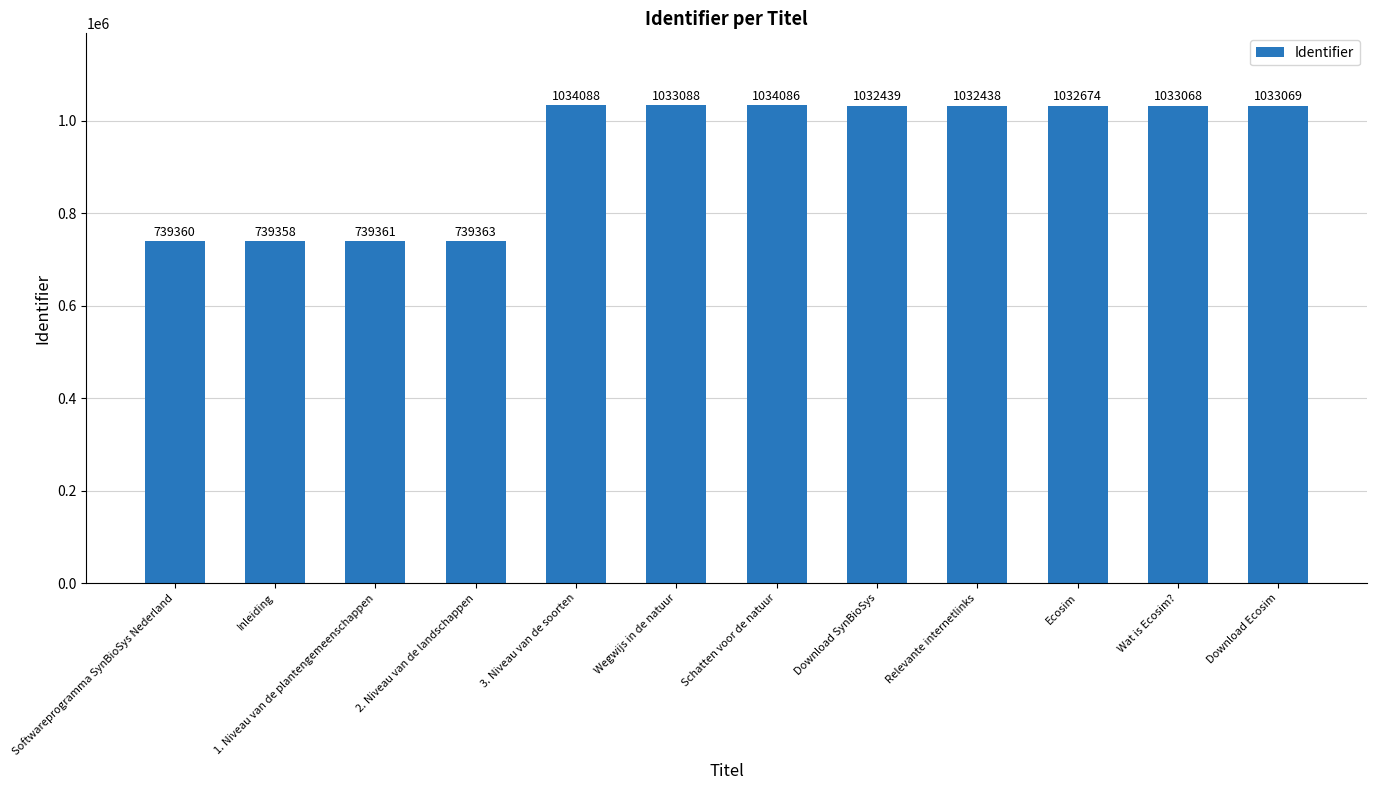

How many bars are there in total?

12